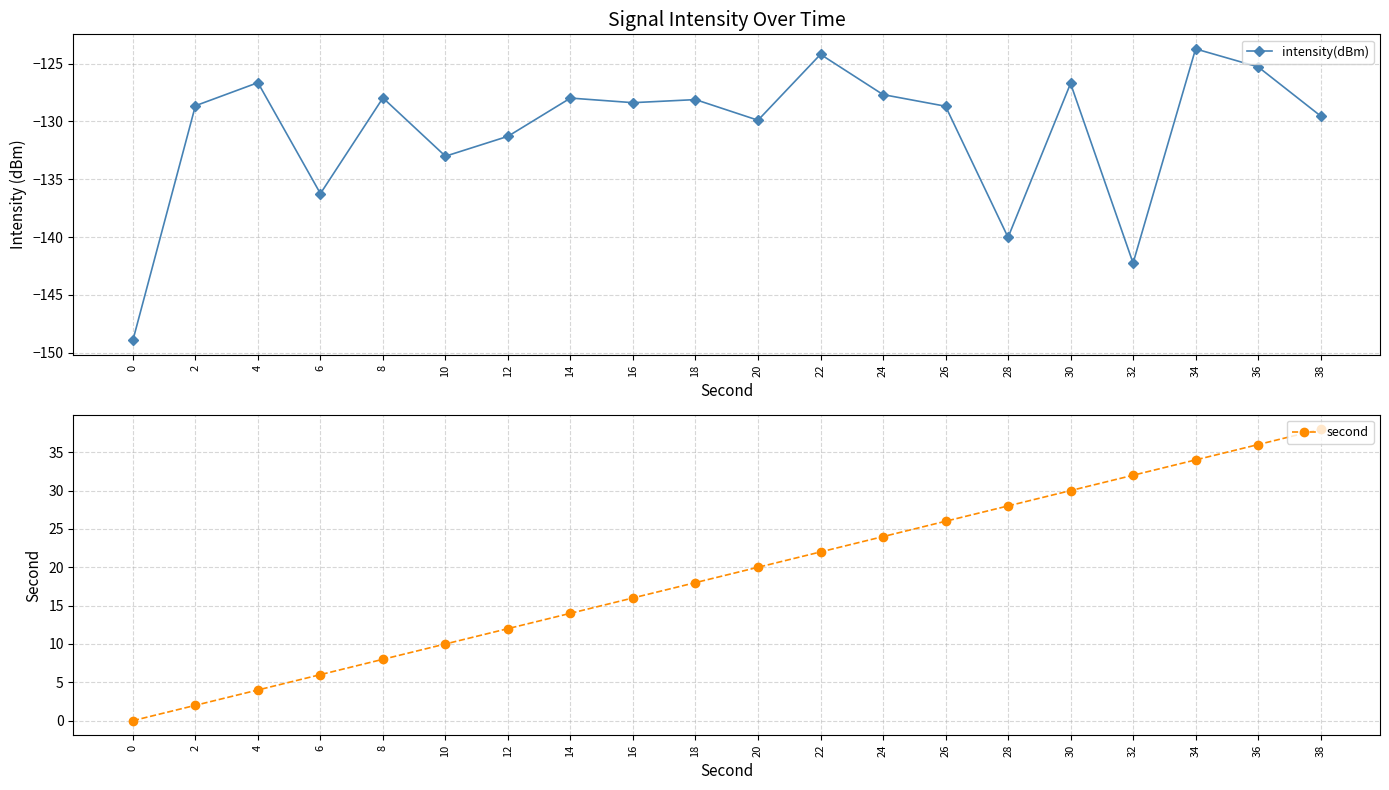

The intensity(dBm) series shows -219.7 at 28. True or false?

False